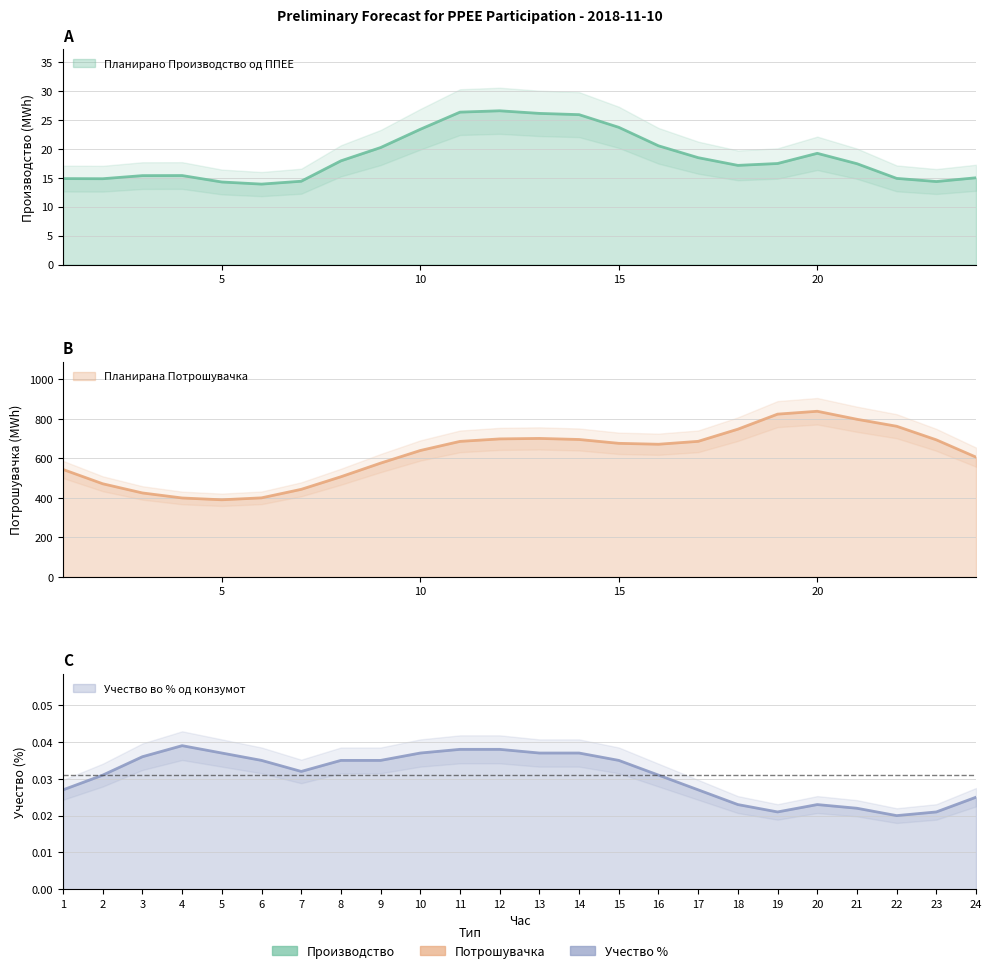

Which category has the highest value across all series?

20